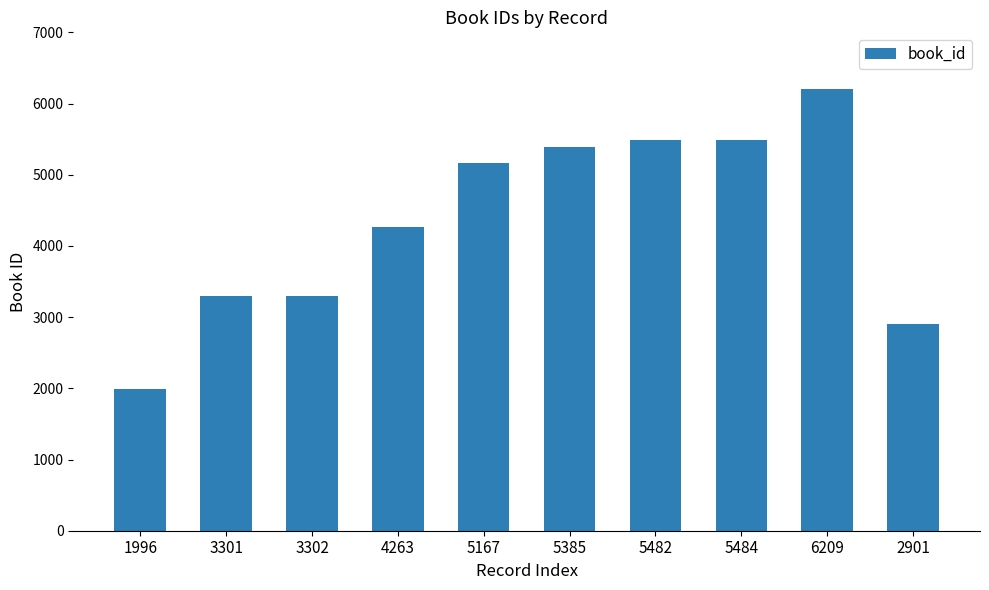

What is the average value?

4349